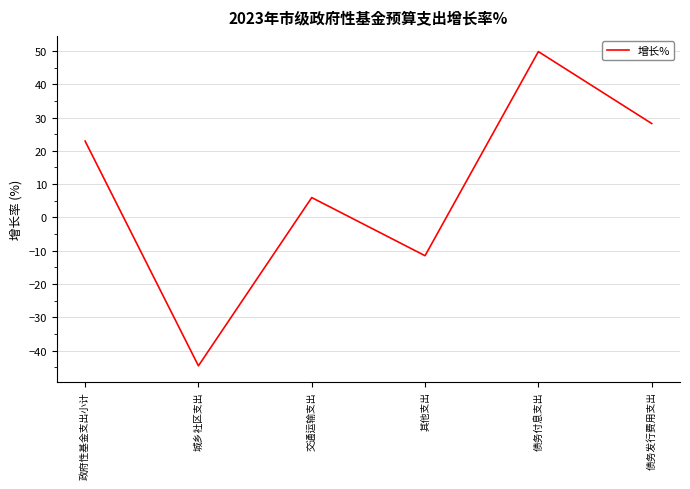

How many values are below zero?

2